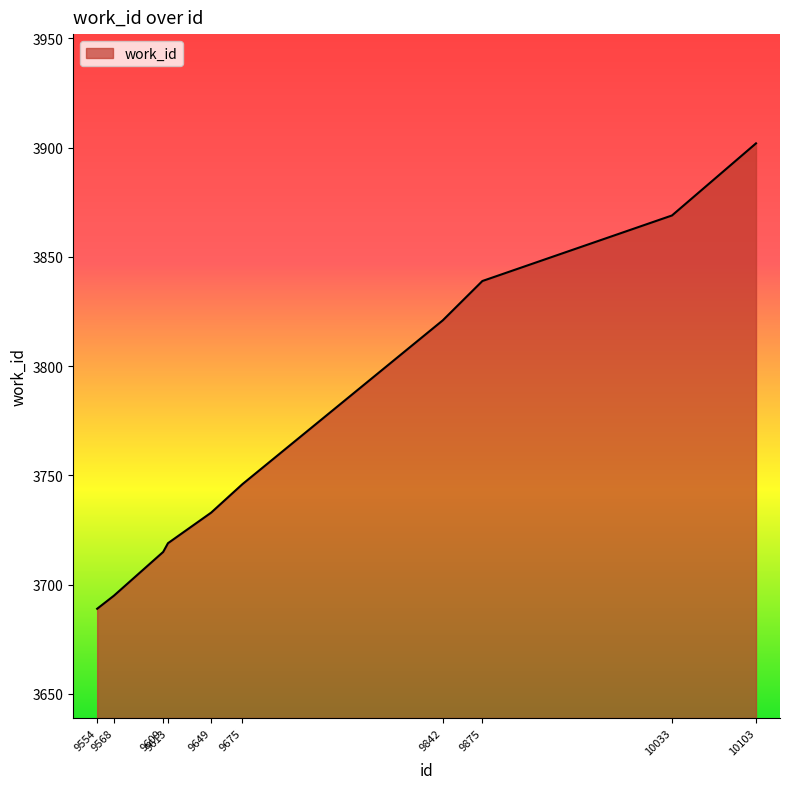

What is the sum of all values?

37728